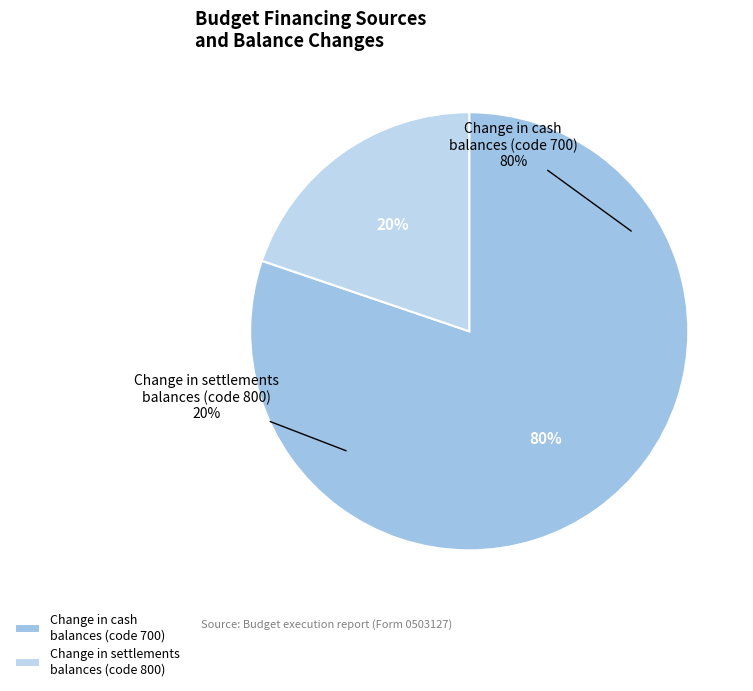

Which slice represents more than half of the pie?

700